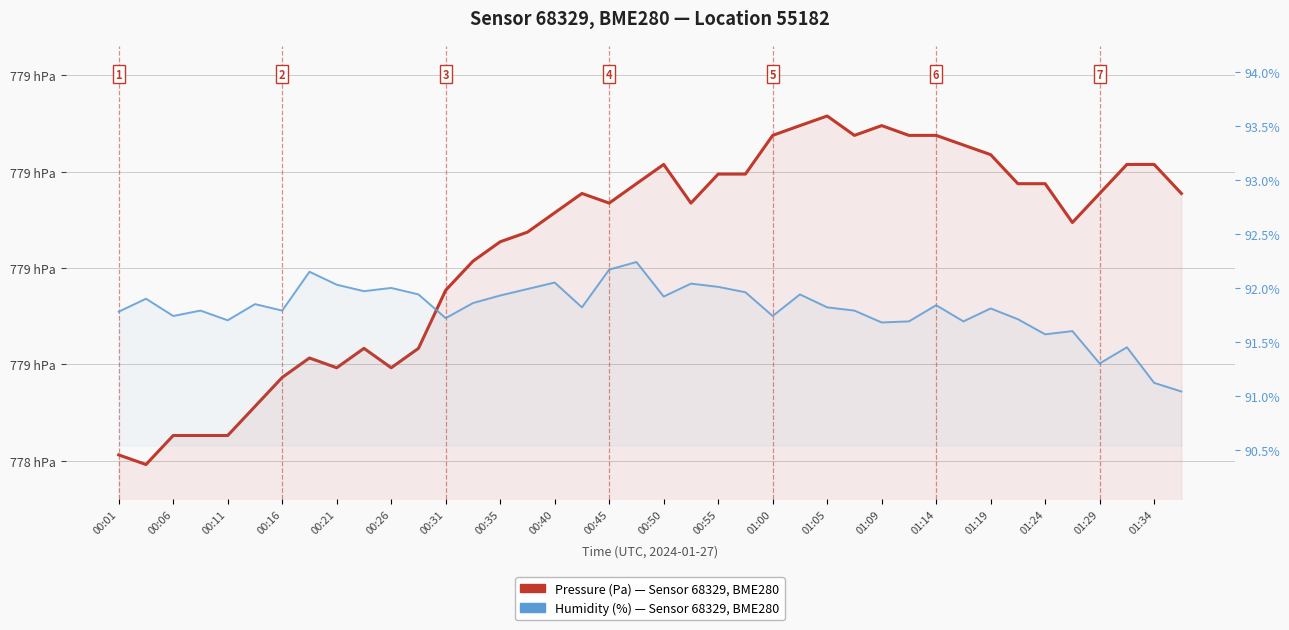

The value of Pressure (Pa) — Sensor 68329, BME280 at 23 is 38684.2. True or false?

False